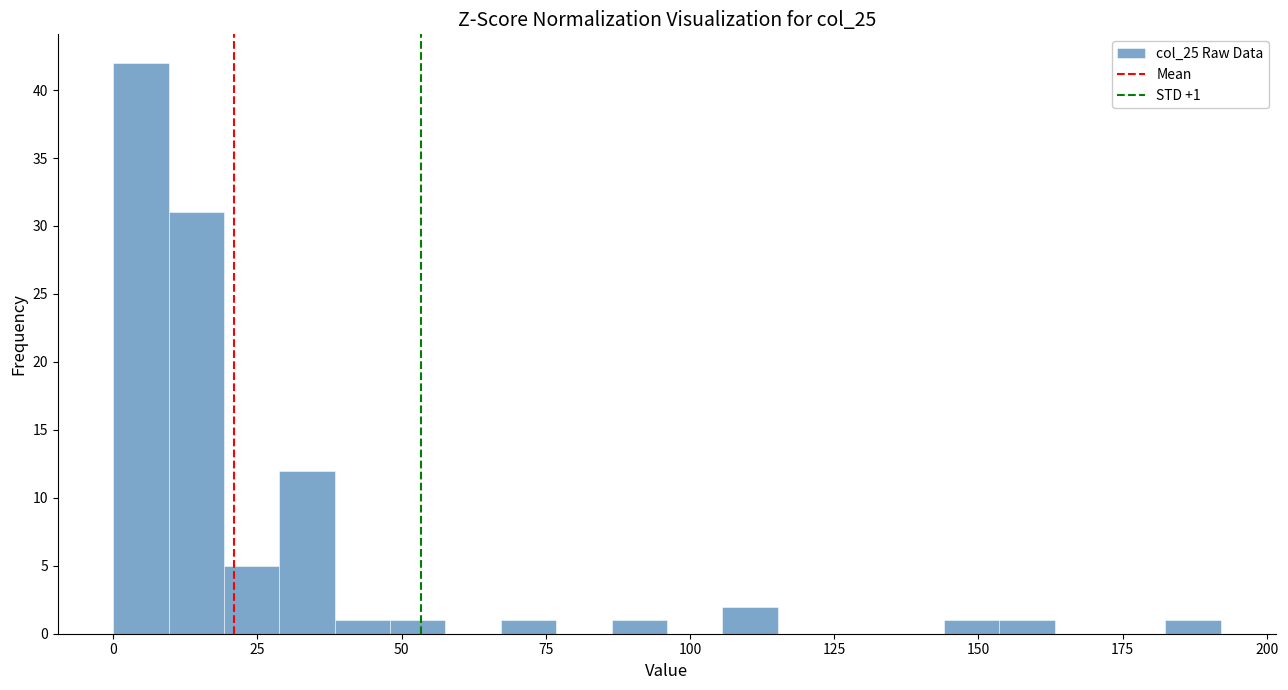

Around what value on the x-axis is the tallest bar? Give the approximate position of its centre, as read against the axis.

5